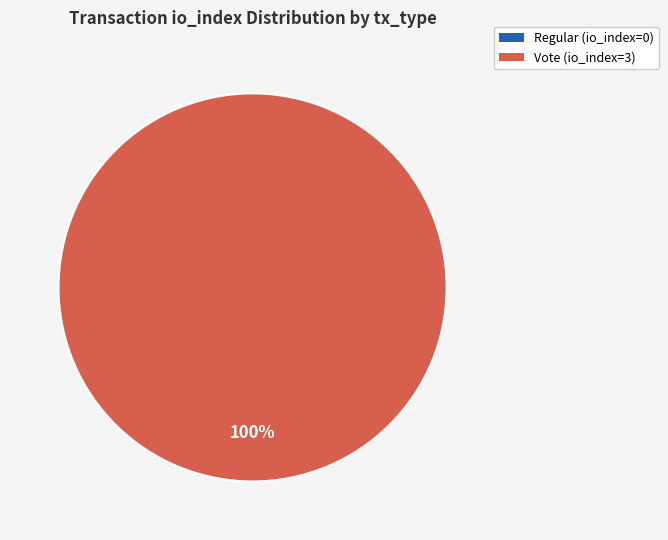

To the nearest percent, what is the average slice percentage?

50%